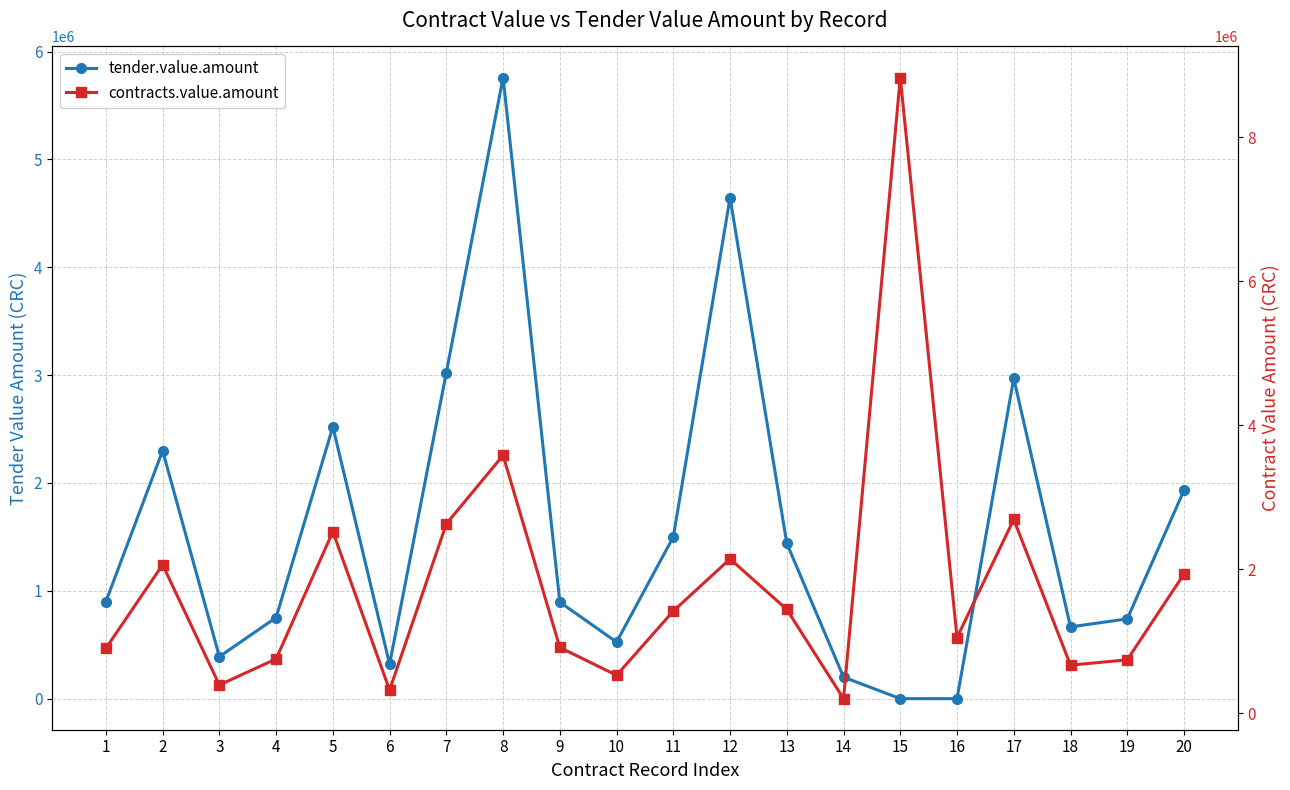

What is the value of the contracts.value.amount point at the 9th from the left?

911667.7